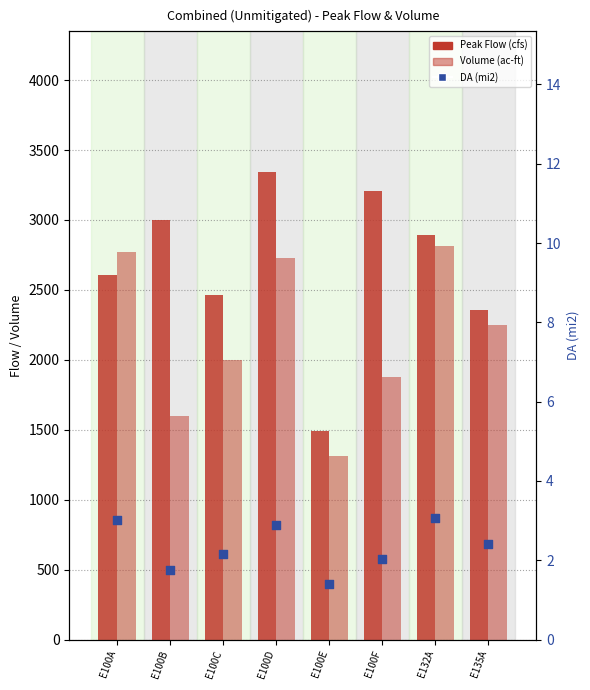

Which series has the largest total across all categories?

Peak Flow (cfs)